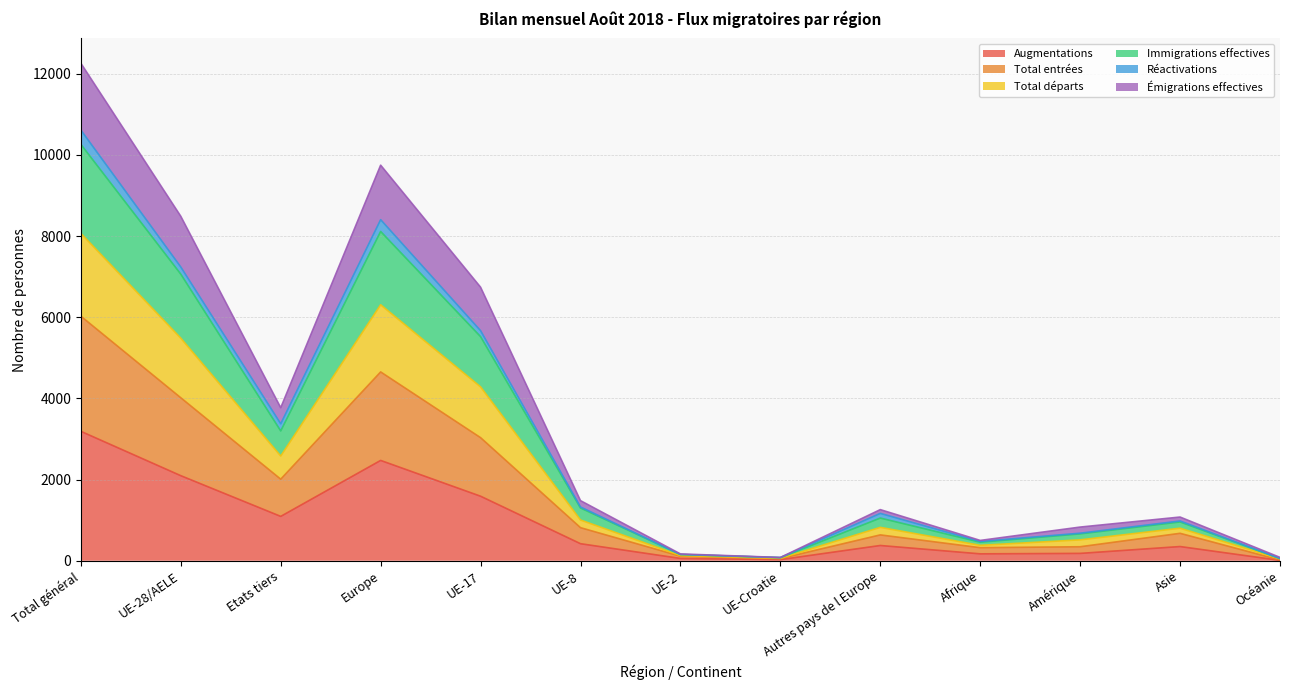

What is the maximum value for Augmentations?

3189